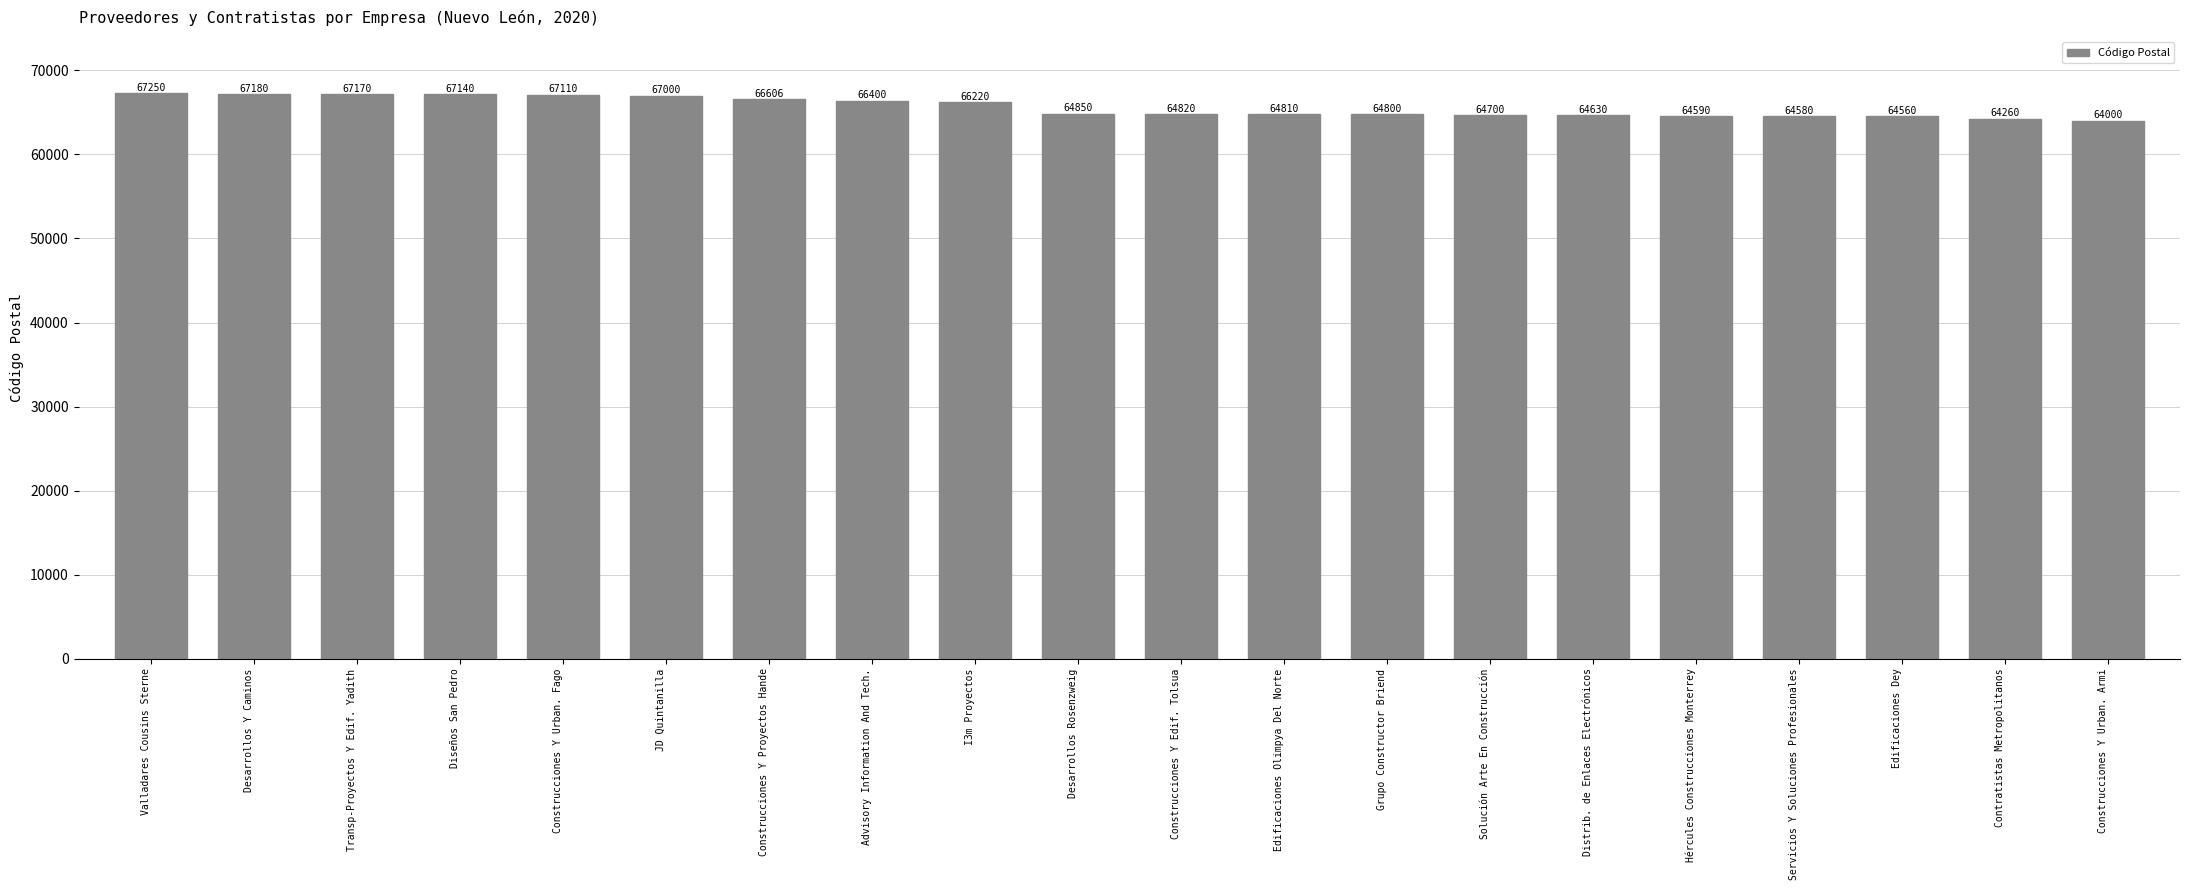

At which label is the value closest to 65625?

I3m Proyectos